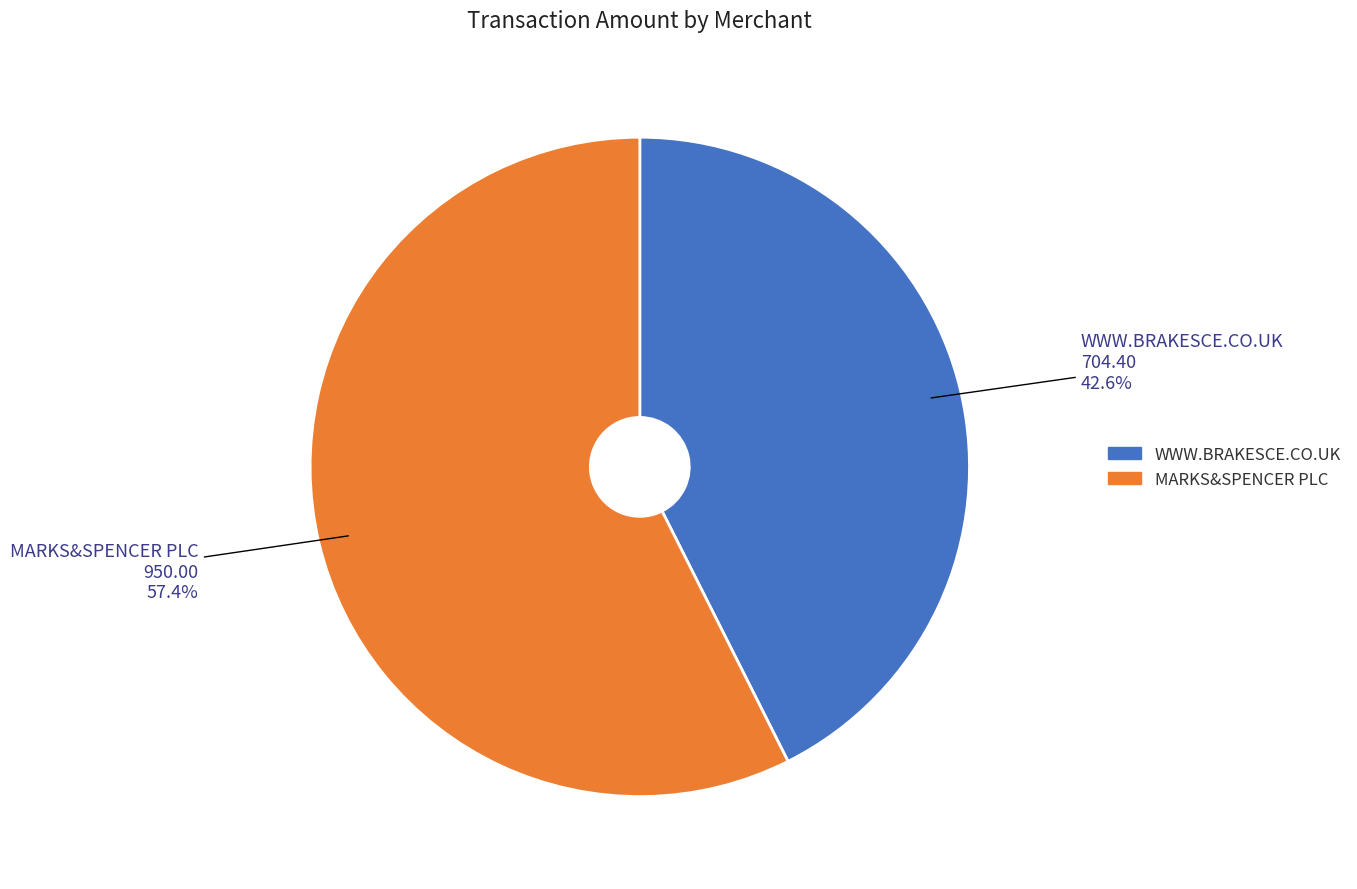

The MARKS&SPENCER PLC slice represents 57% of the pie. True or false?

True